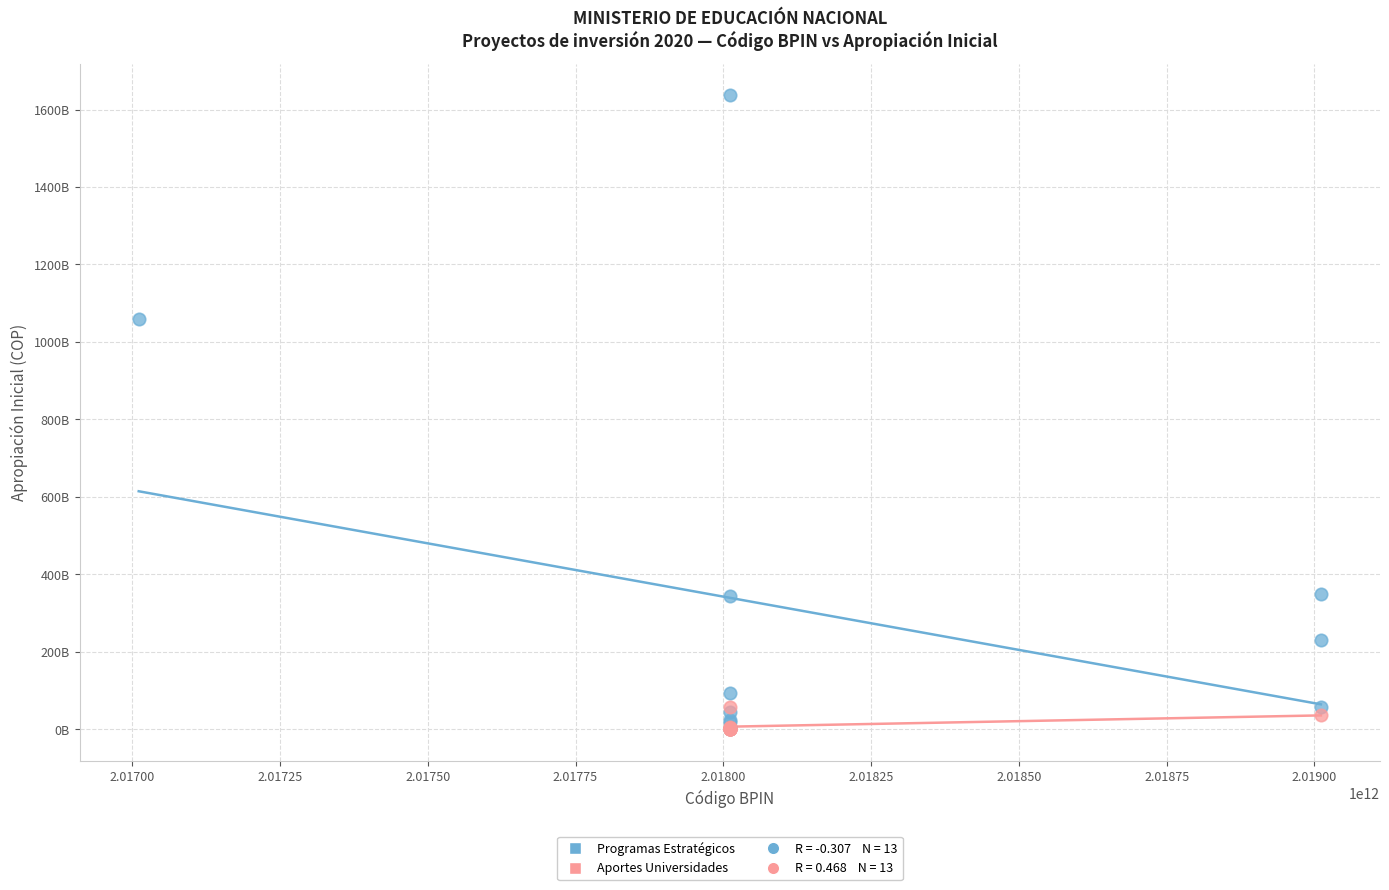

Which series has the widest spread of Y values?

Programas Estratégicos